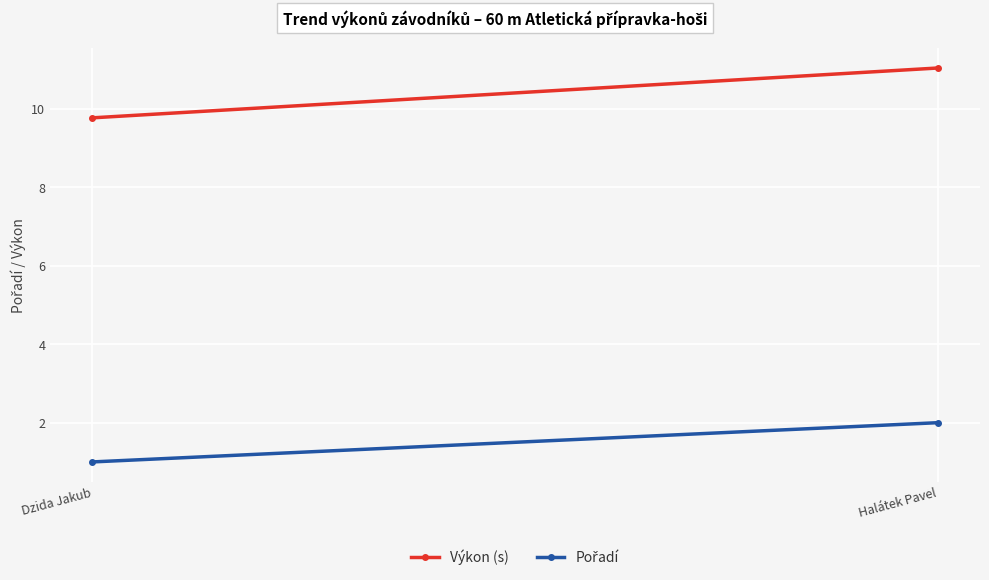

What is the difference between the maximum and minimum values in the Výkon (s) series?

1.3